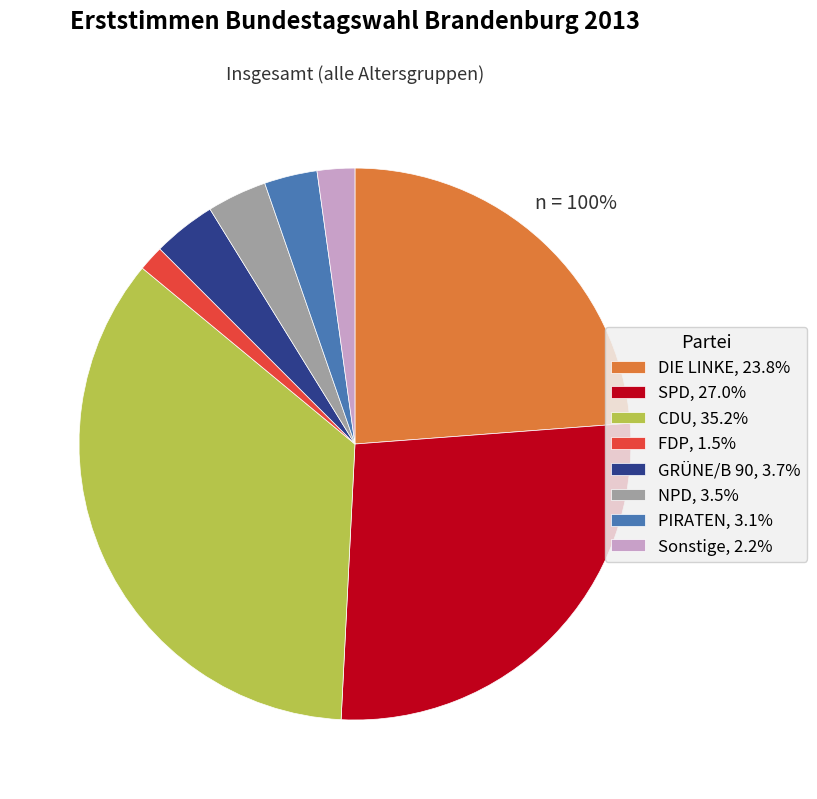

What is the ratio of the value at SPD, 27.0% to the value at GRÜNE/B 90, 3.7%?

7.3